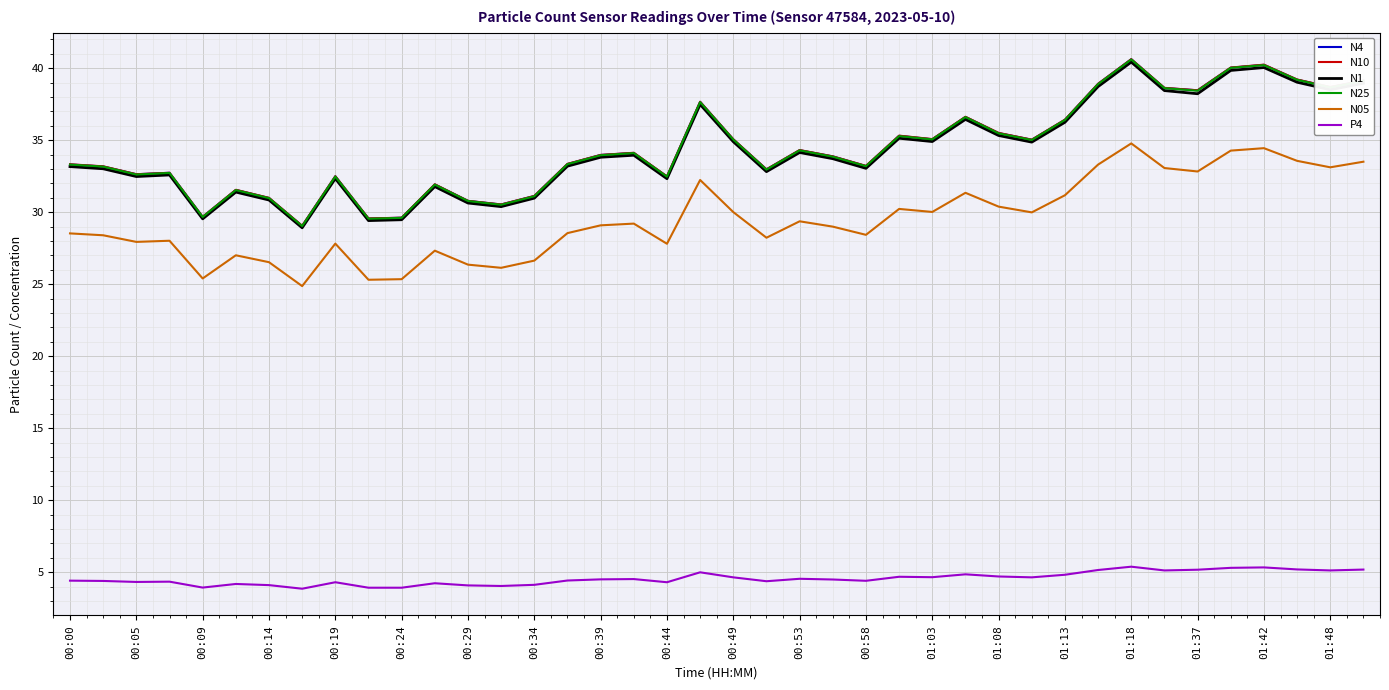

What is the lowest value of the N4 series?

29.1